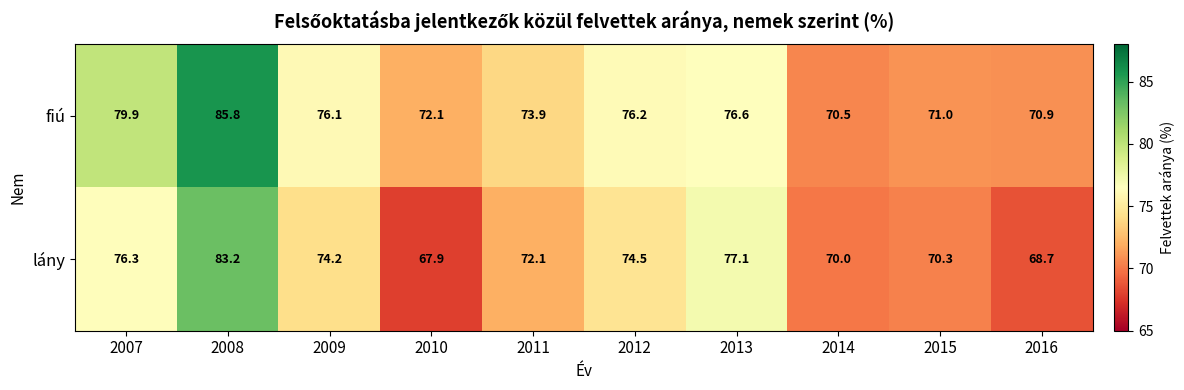

Which series changed the most between 2007 and 2016?

fiú